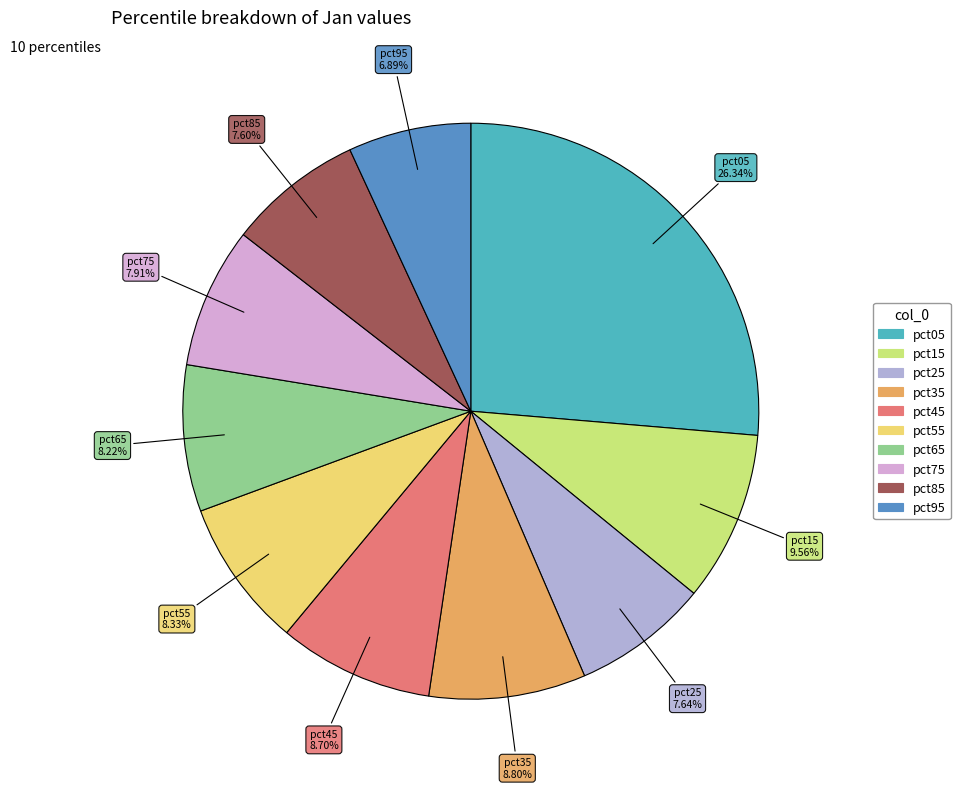

Is there a majority slice in this chart?

No